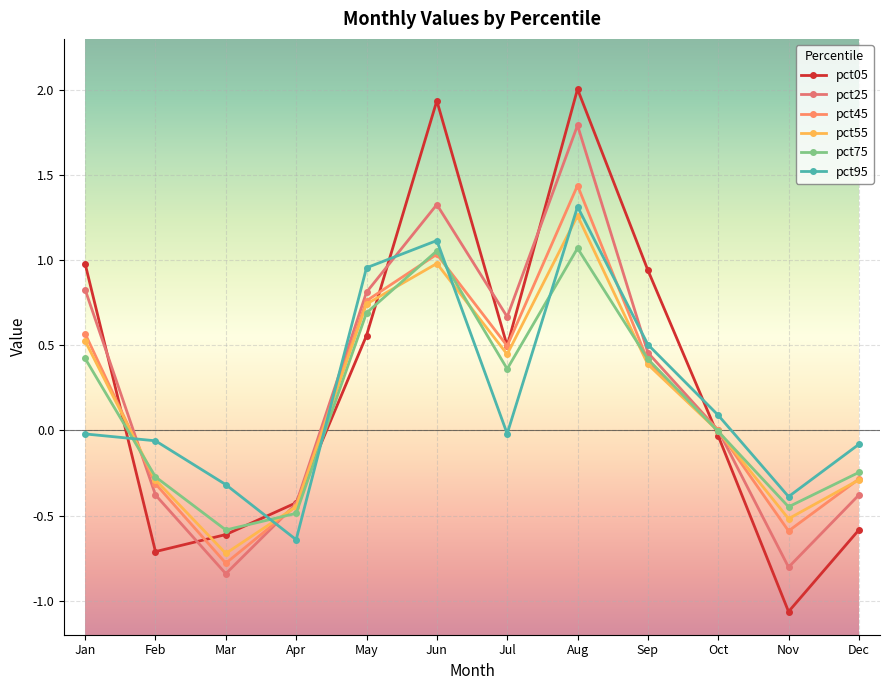

Rank the series by their maximum value, from lowest to highest.

pct75, pct55, pct95, pct45, pct25, pct05